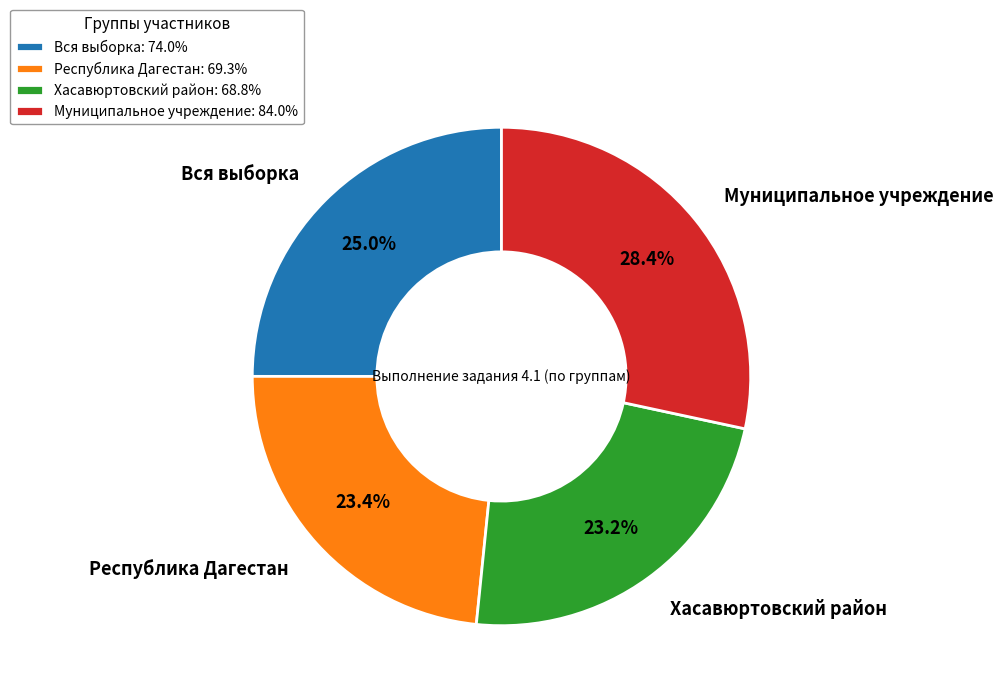

To the nearest percent, what percentage of the pie is Вся выборка?

25%